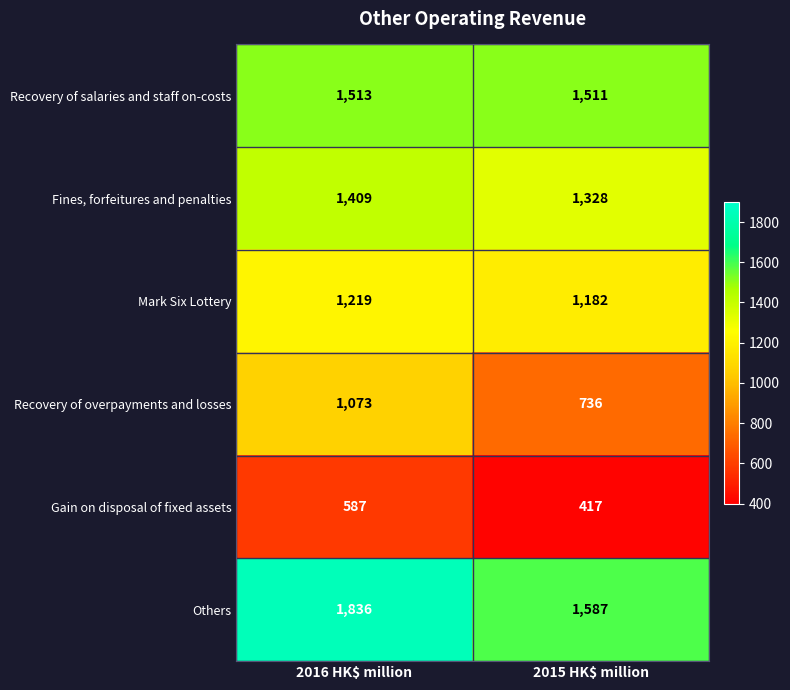

Which series has the largest range (max minus min)?

Recovery of overpayments and losses